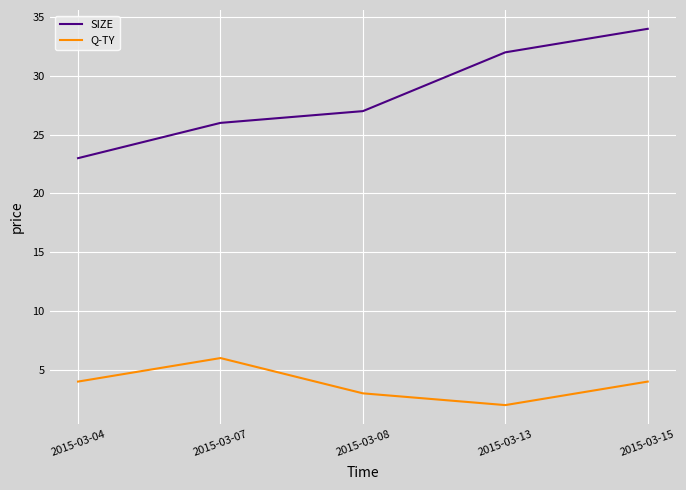

At 2015-03-13, list the series in order from largest to smallest.

SIZE, Q-TY